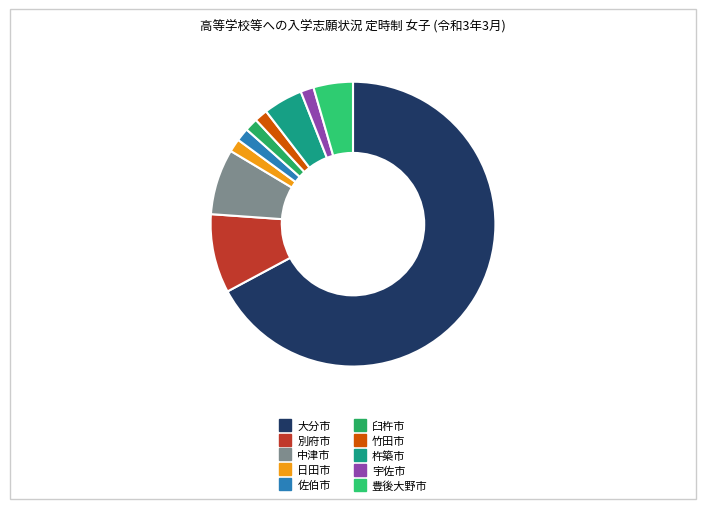

How many slices are in this pie chart?

10